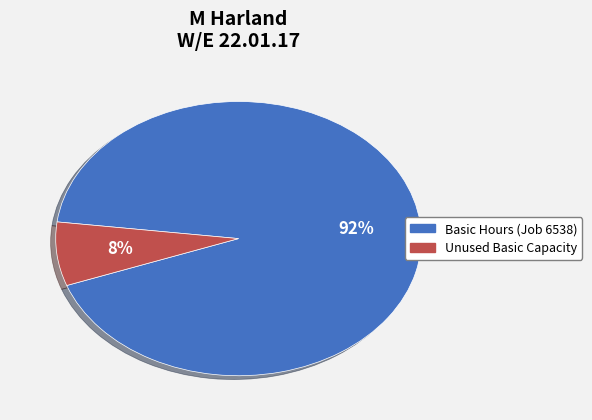

To the nearest percent, what is the average slice percentage?

50%